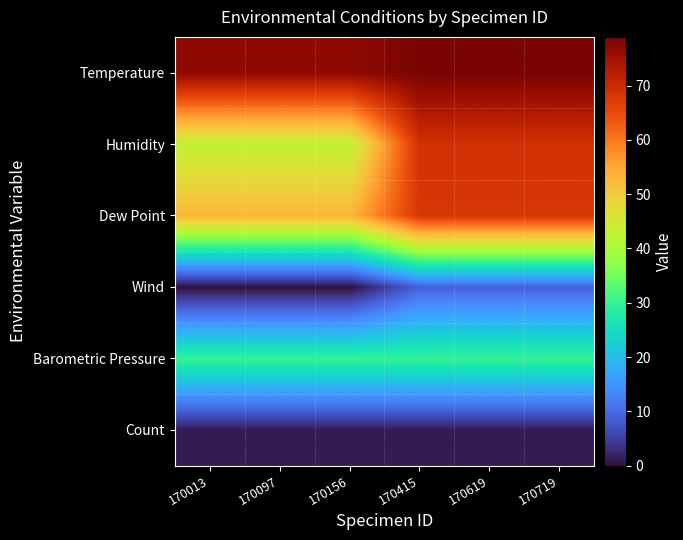

Which series has the largest total across all categories?

Temperature